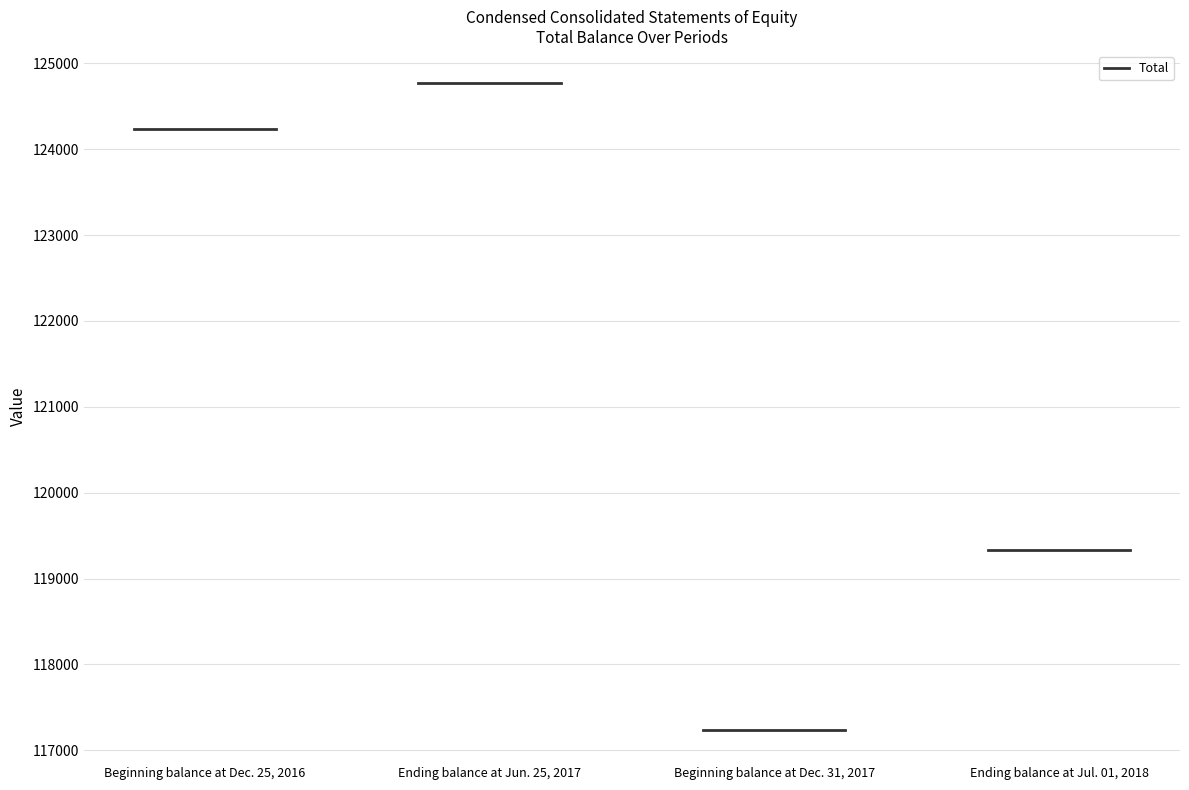

Reading left to right, what are all the values shown in this chart?

124236	124769	117238	119334